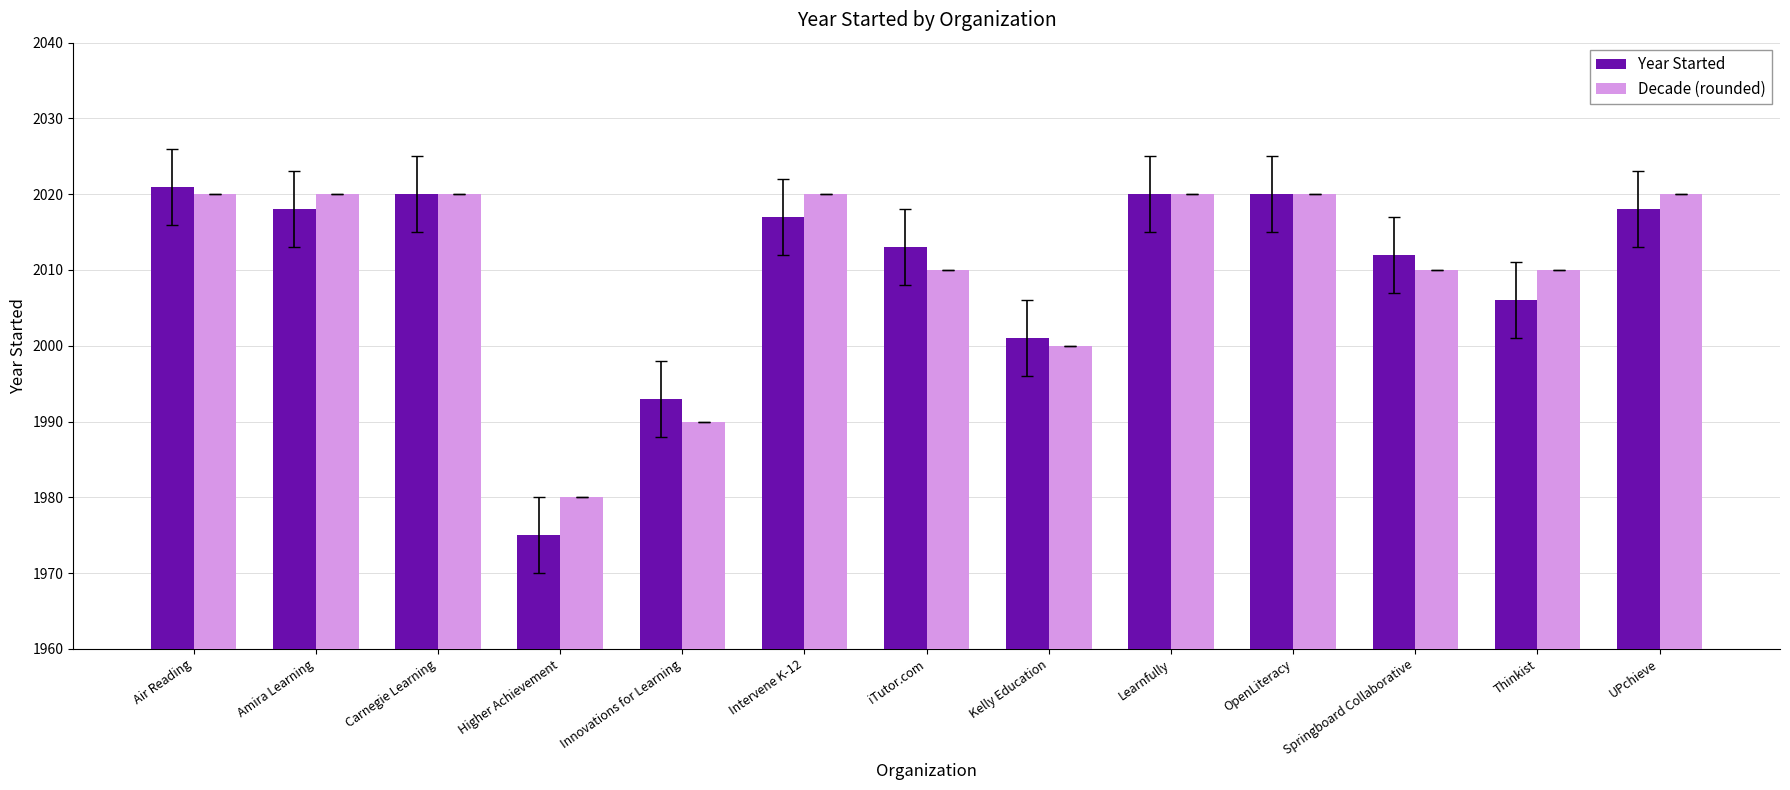

True or false: Decade (rounded) has a value of 692 at Air Reading.

False